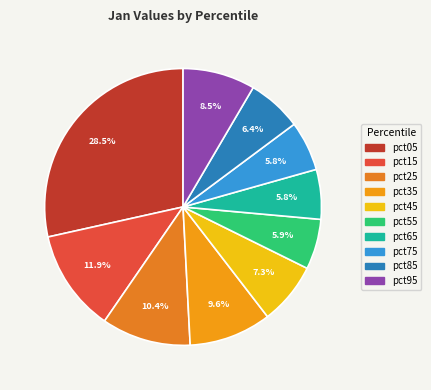

To the nearest percent, what is the difference between the largest and smallest slice percentages?

23%